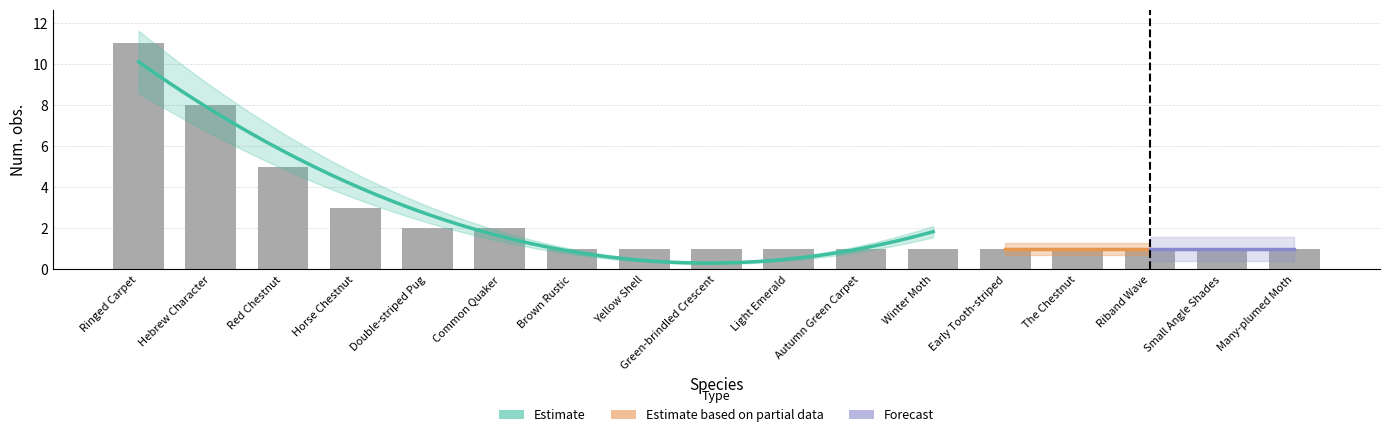

List the labels in order of value, largest first.

Ringed Carpet, Hebrew Character, Red Chestnut, Horse Chestnut, Double-striped Pug, Common Quaker, Brown Rustic, Yellow Shell, Green-brindled Crescent, Light Emerald, Autumn Green Carpet, Winter Moth, Early Tooth-striped, The Chestnut, Riband Wave, Small Angle Shades, Many-plumed Moth